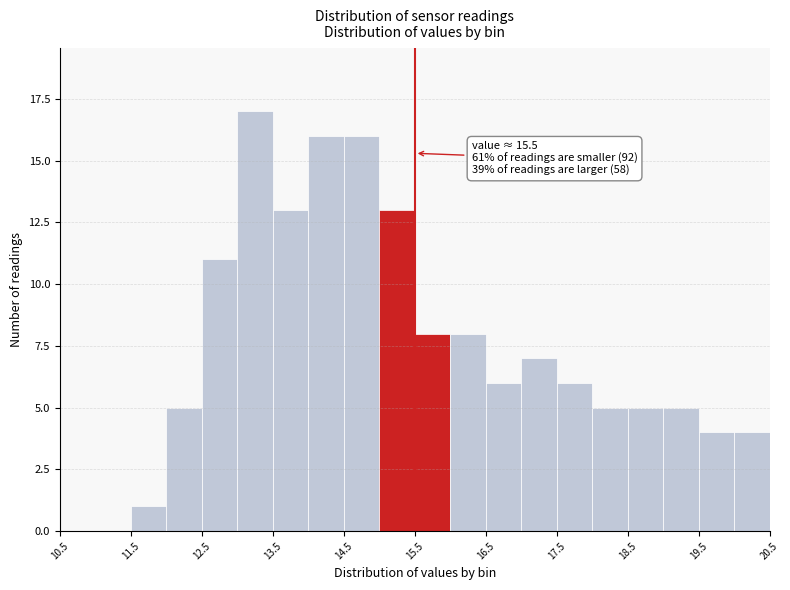

Over which range of the x-axis is the bar tallest?

13.0 to 13.5